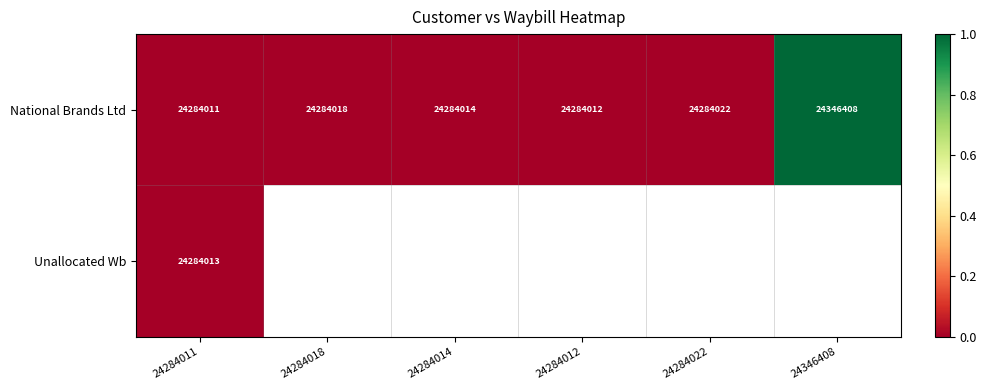

At 24284011, list the series in order from largest to smallest.

Unallocated Wb, National Brands Ltd